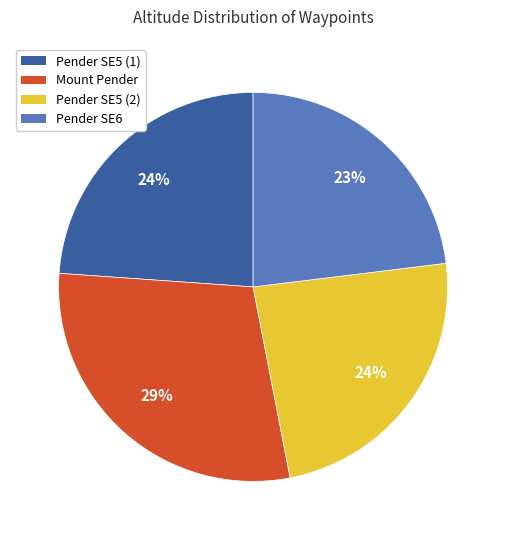

What is the ratio of the value at Pender SE5 (2) to the value at Pender SE6?

1.0